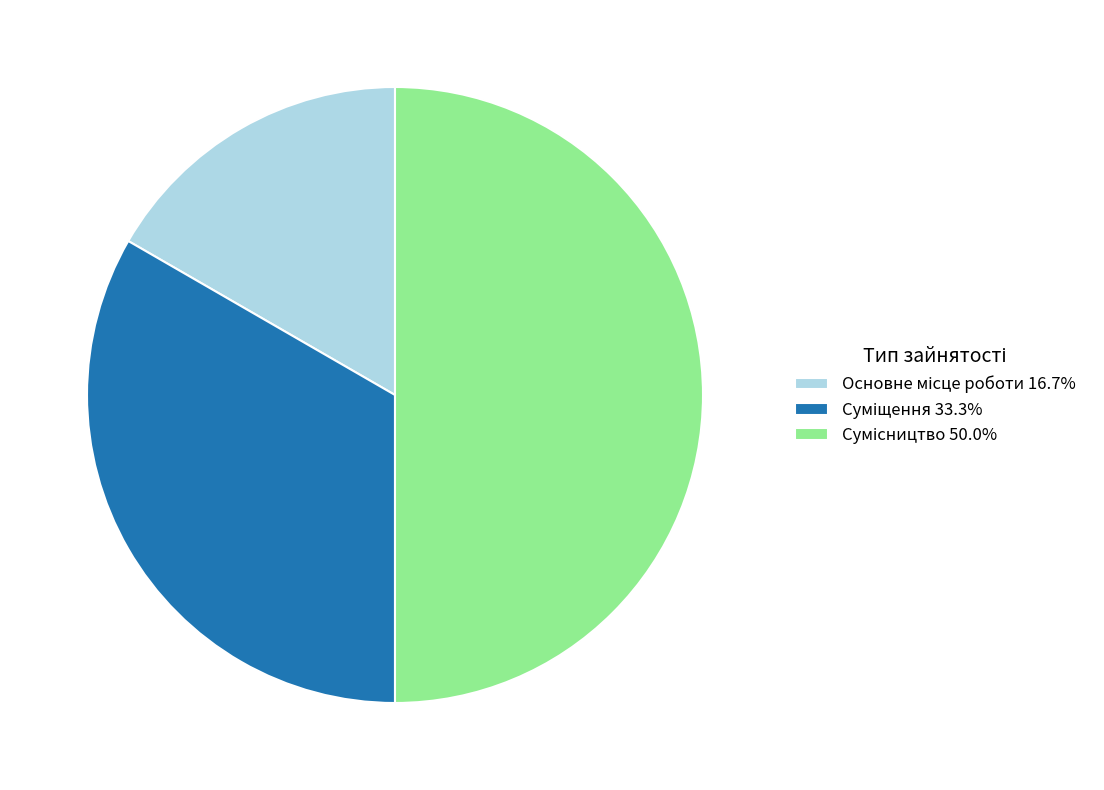

How many slices are in this pie chart?

3